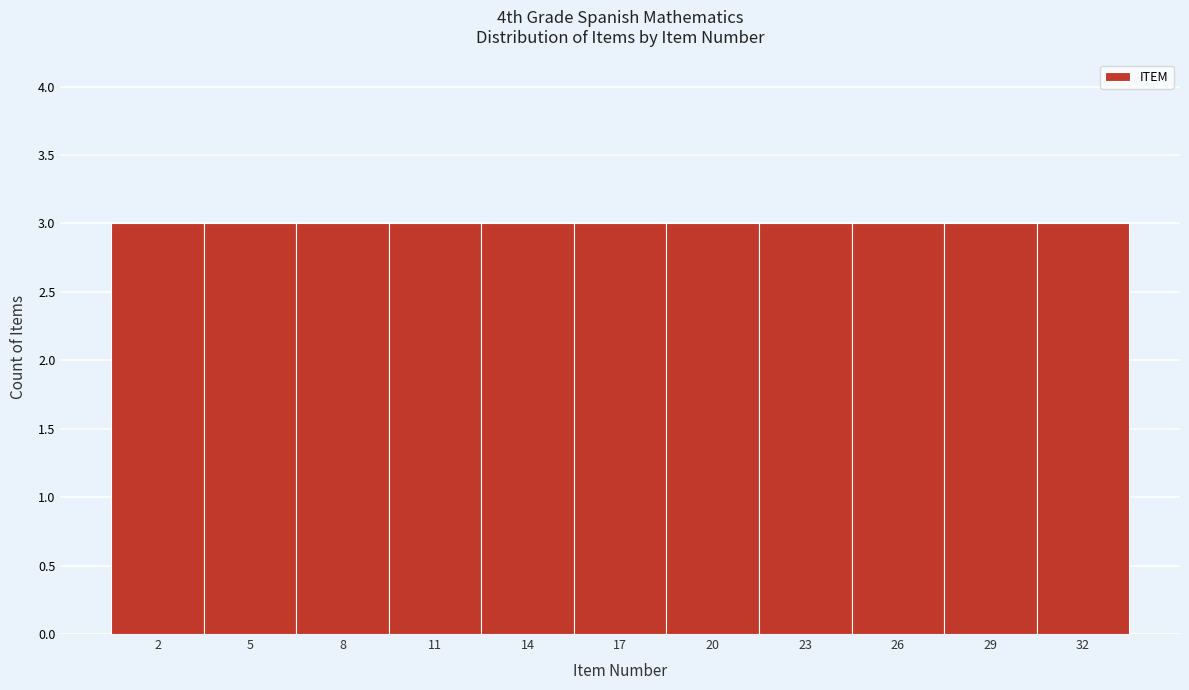

How tall is the bar that spans 24.5 to 27.5 on the x-axis? The values are not printed on the chart, so give them approximately, as read against the axis.

3